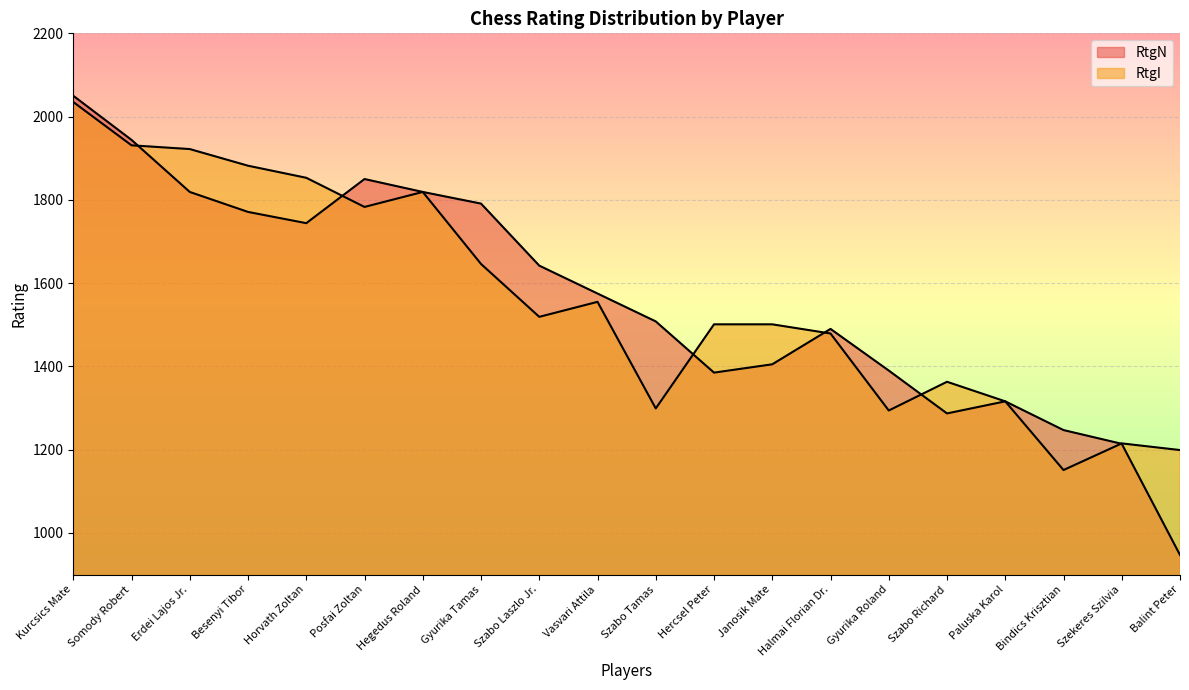

How many series are shown in this chart?

2